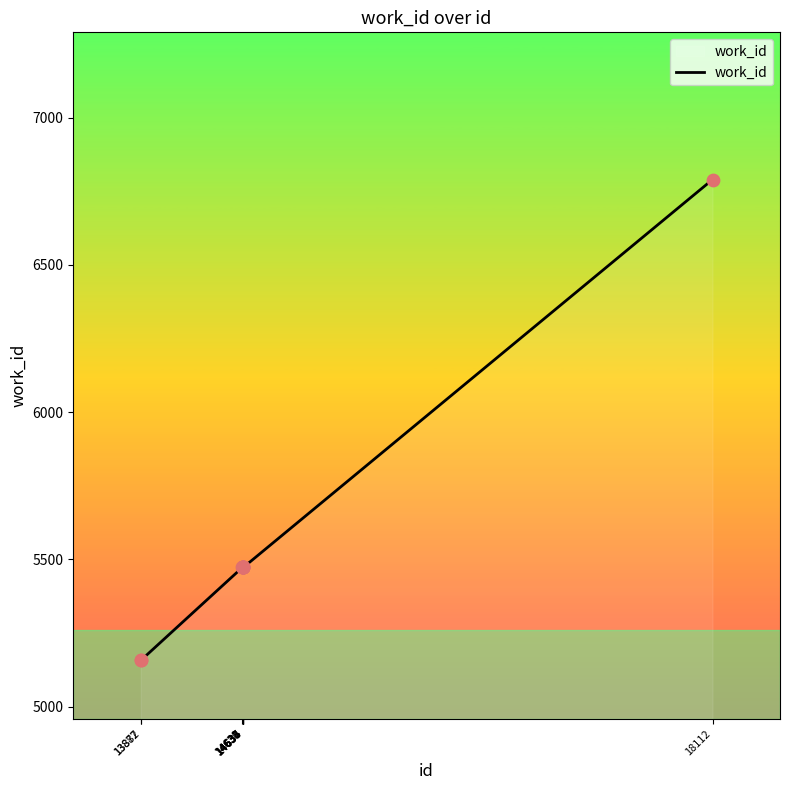

What is the change in value from 14637 to 18112?

+1317